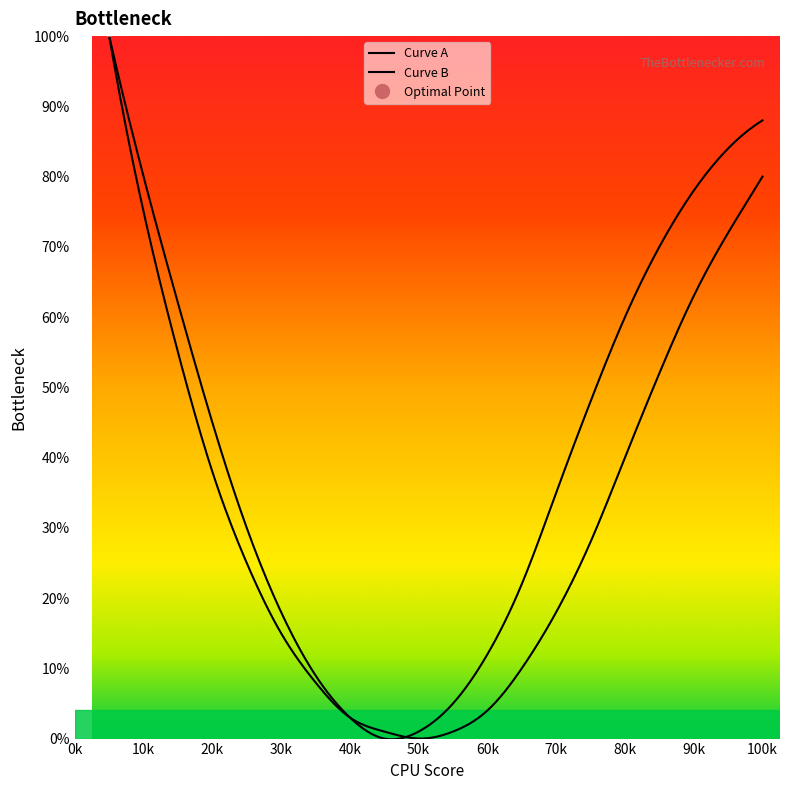

What is the difference between the maximum and minimum values in the Curve A series?

100